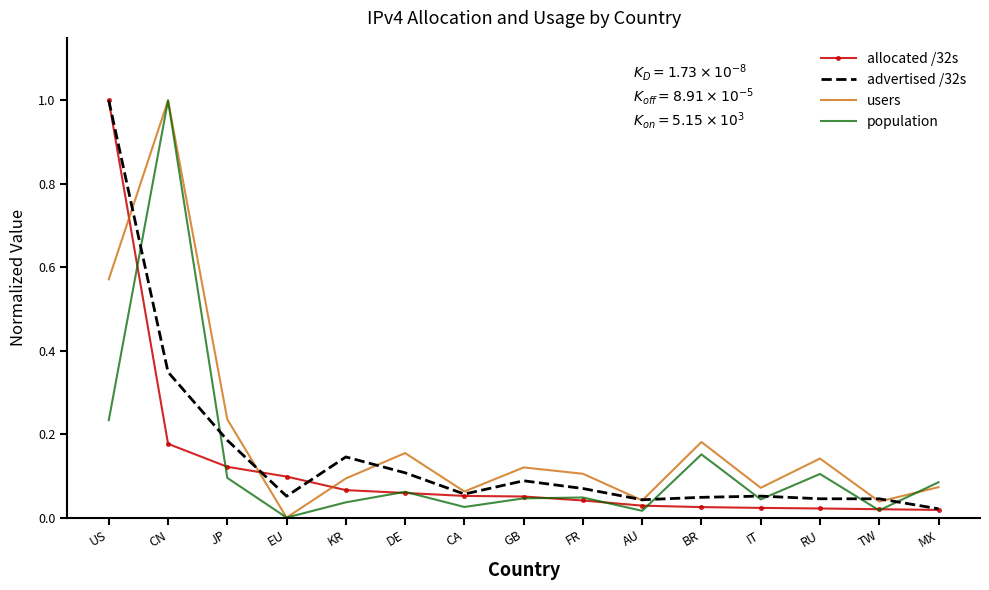

Between US and JP, which series saw the biggest shift?

allocated /32s